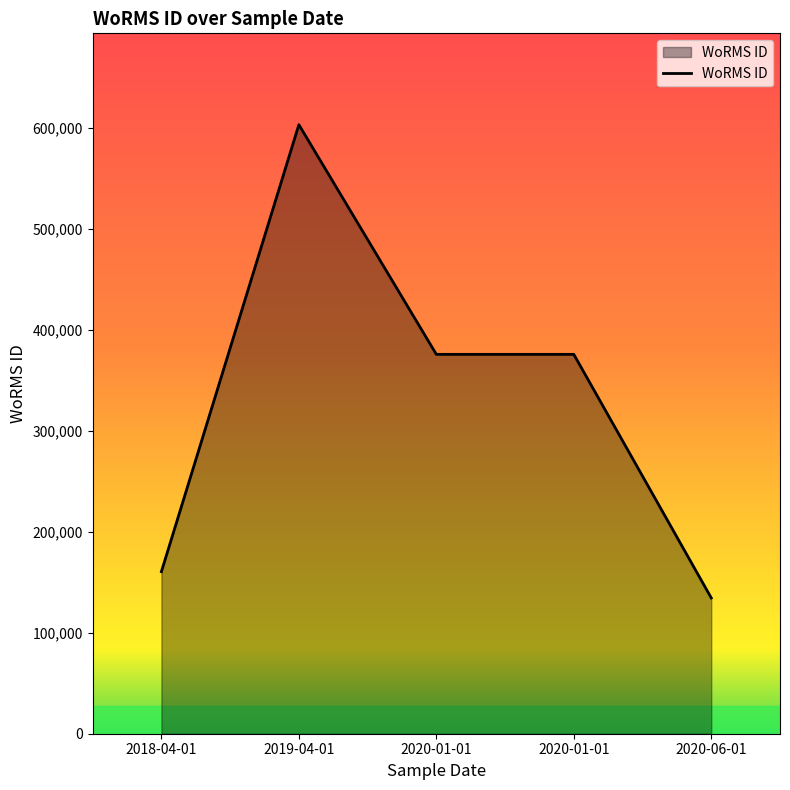

What is the ratio of the value at 2020-01-01 to the value at 2018-04-01?

2.3